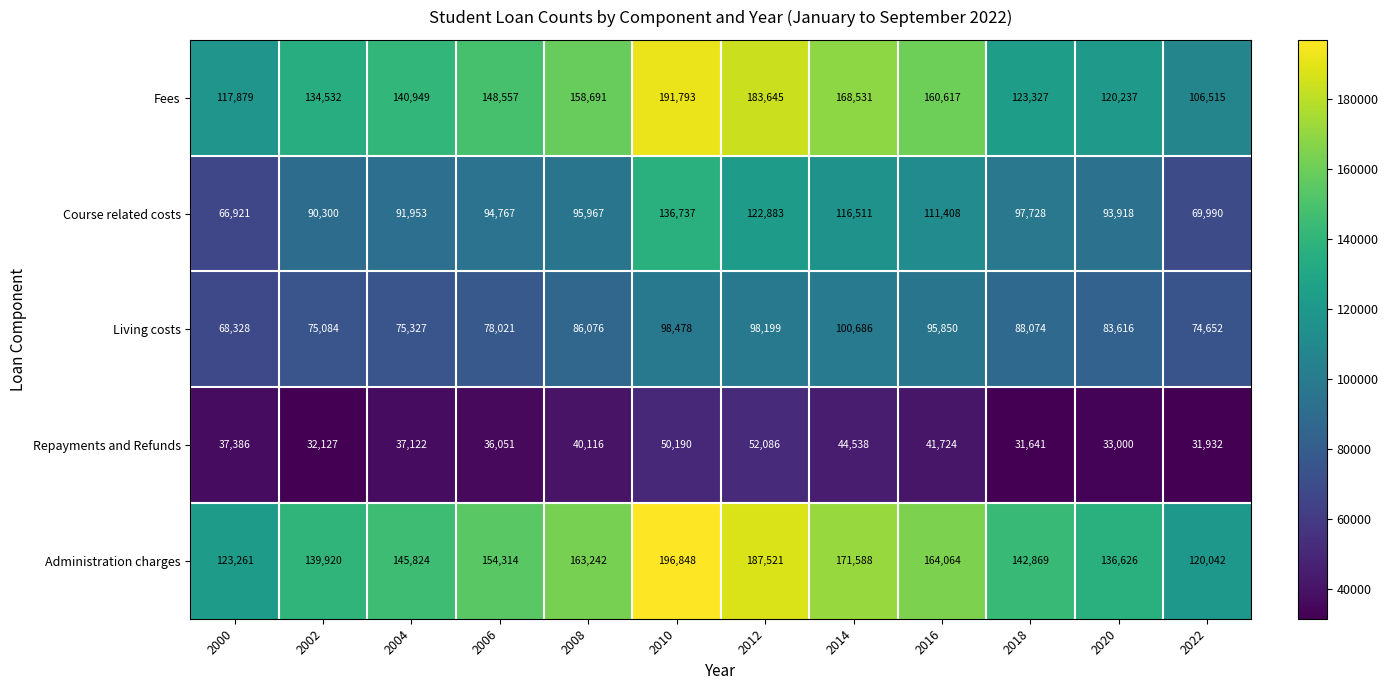

What is the difference between the maximum and minimum values in the Administration charges series?

76806